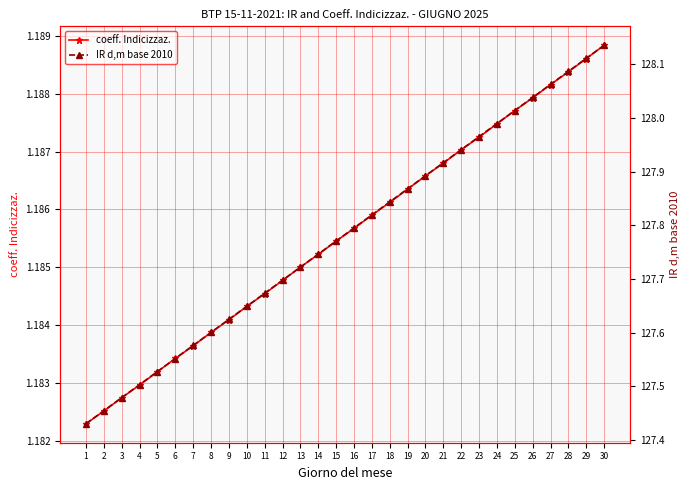

Reading left to right, transcribe all the data shown in this chart.

coeff. Indicizzaz.: 1=1.2	2=1.2	3=1.2	4=1.2	5=1.2	6=1.2	7=1.2	8=1.2	9=1.2	10=1.2	11=1.2	12=1.2	13=1.2	14=1.2	15=1.2	16=1.2	17=1.2	18=1.2	19=1.2	20=1.2	21=1.2	22=1.2	23=1.2	24=1.2	25=1.2	26=1.2	27=1.2	28=1.2	29=1.2	30=1.2
IR d,m base 2010: 1=127.4	2=127.5	3=127.5	4=127.5	5=127.5	6=127.6	7=127.6	8=127.6	9=127.6	10=127.6	11=127.7	12=127.7	13=127.7	14=127.7	15=127.8	16=127.8	17=127.8	18=127.8	19=127.9	20=127.9	21=127.9	22=127.9	23=128.0	24=128.0	25=128.0	26=128.0	27=128.1	28=128.1	29=128.1	30=128.1